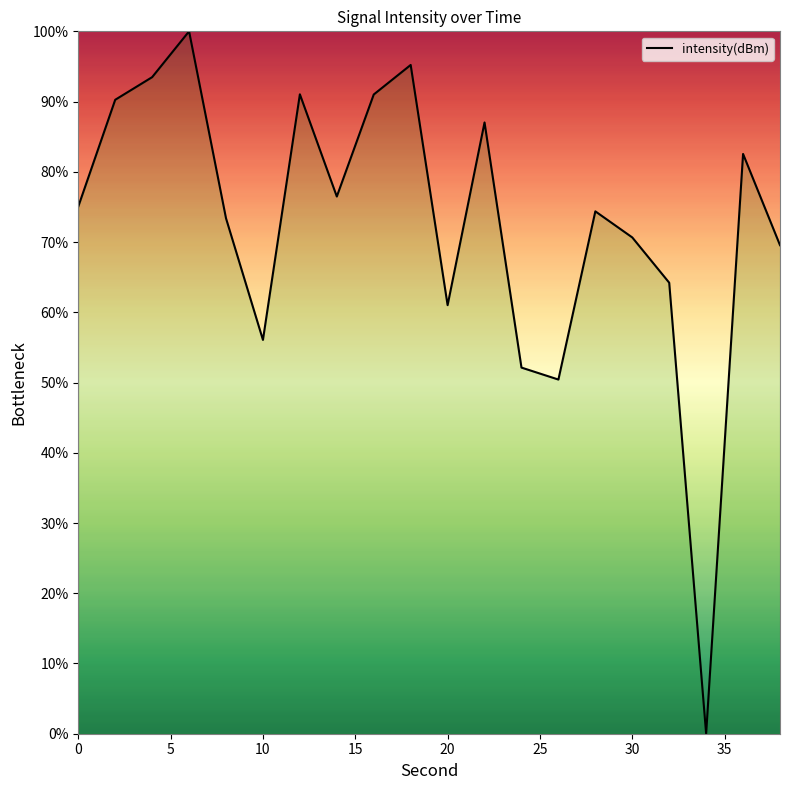

Reading left to right, list all the values displayed in this chart.

75.1	90.3	93.5	100.0	73.4	56.1	91.0	76.5	91.0	95.2	61.0	87.0	52.1	50.4	74.4	70.7	64.2	0.0	82.5	69.6